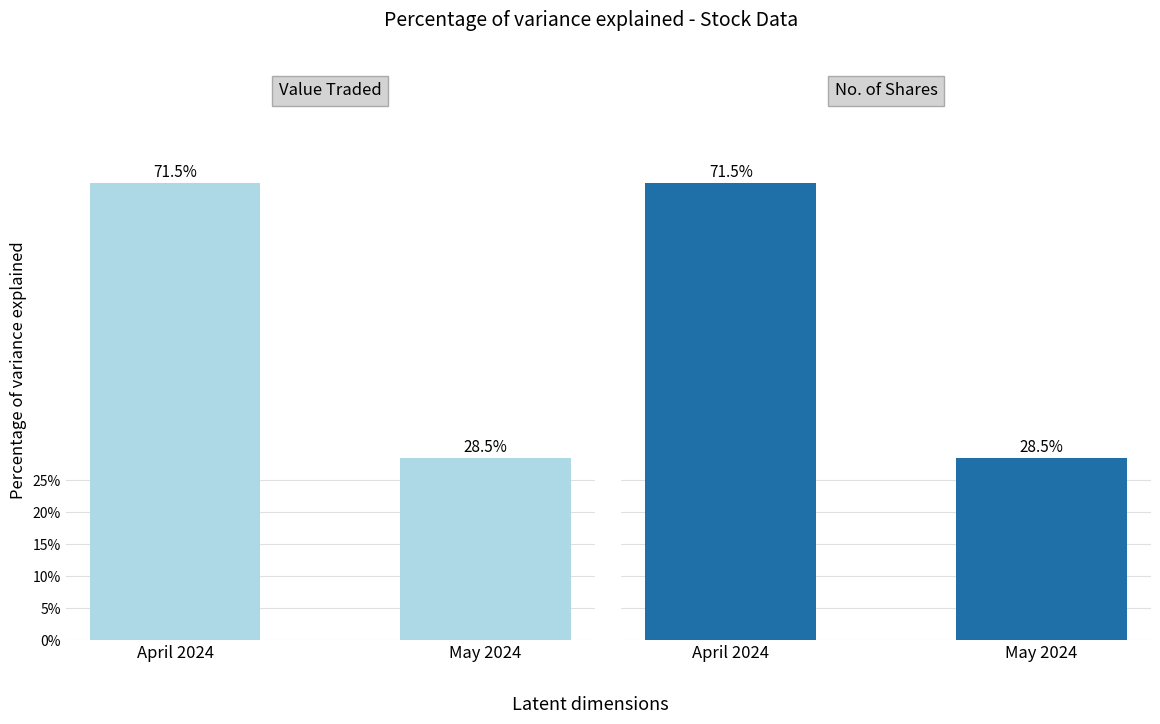

What value does the Value Traded series have at April 2024?

71.5